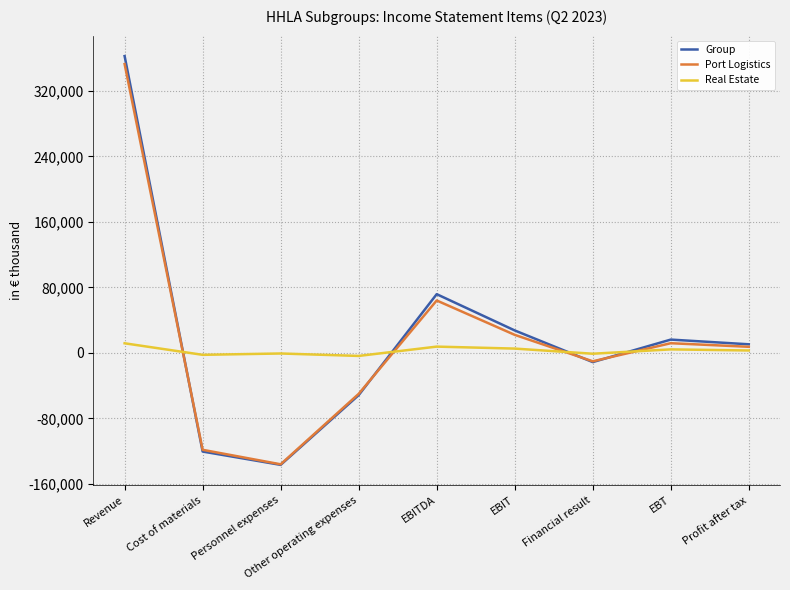

True or false: Group and Real Estate cross at least once.

True